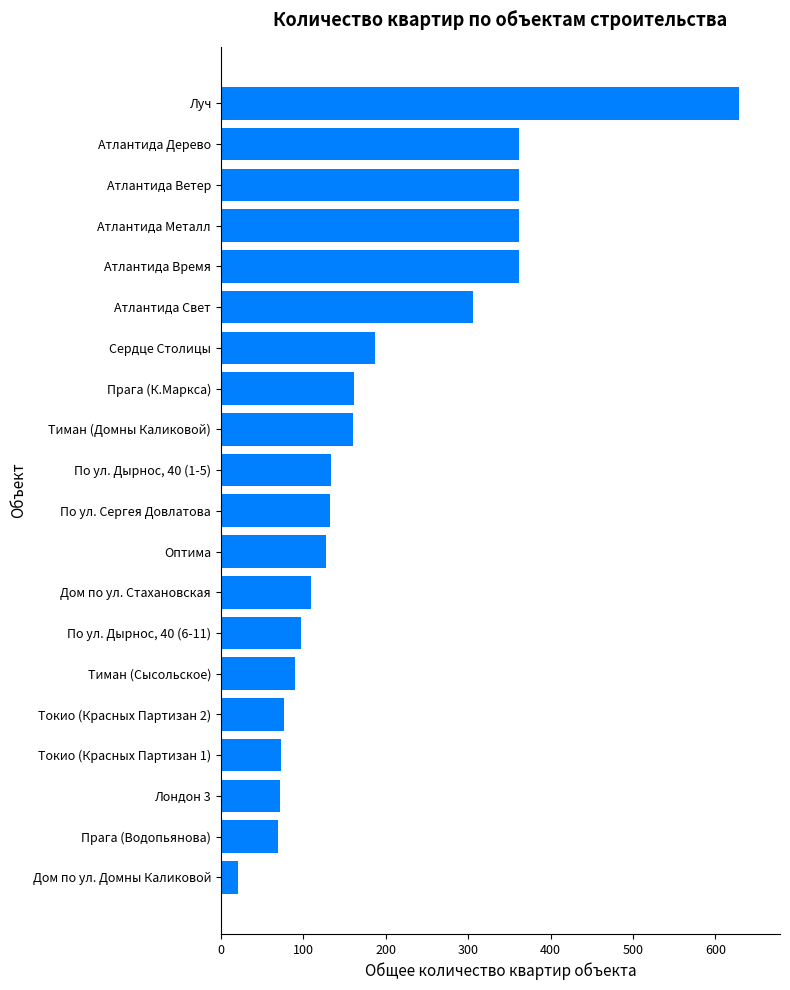

How many categories are shown in the chart?

20